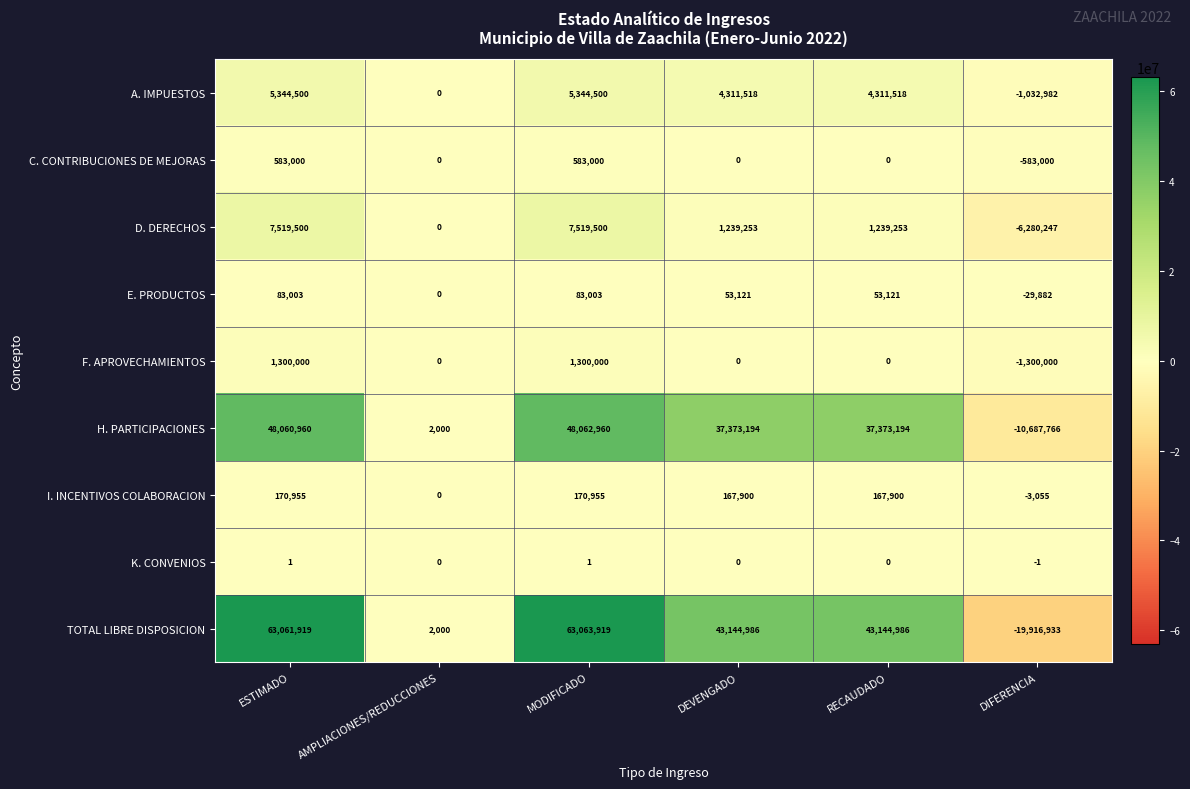

What is the smallest value displayed?

-19916933